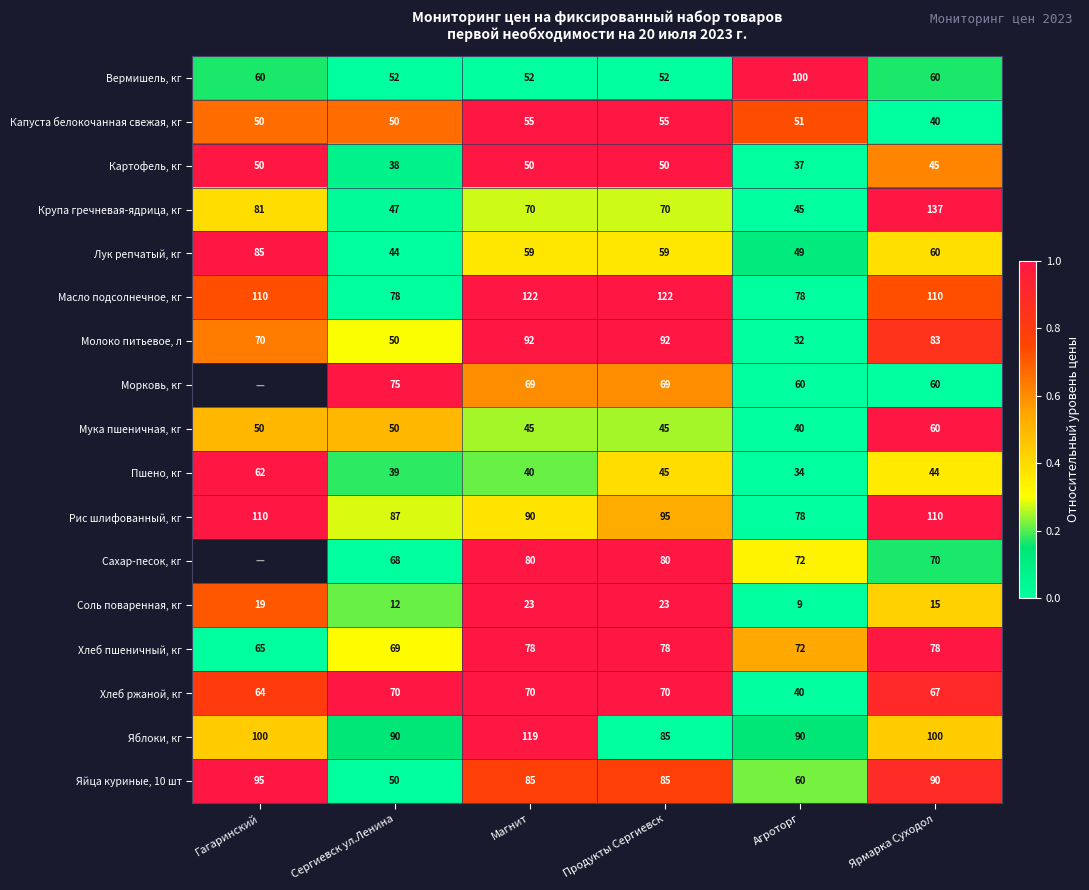

Between Сергиевск ул.Ленина and Агроторг, which series saw the biggest shift?

Вермишель, кг